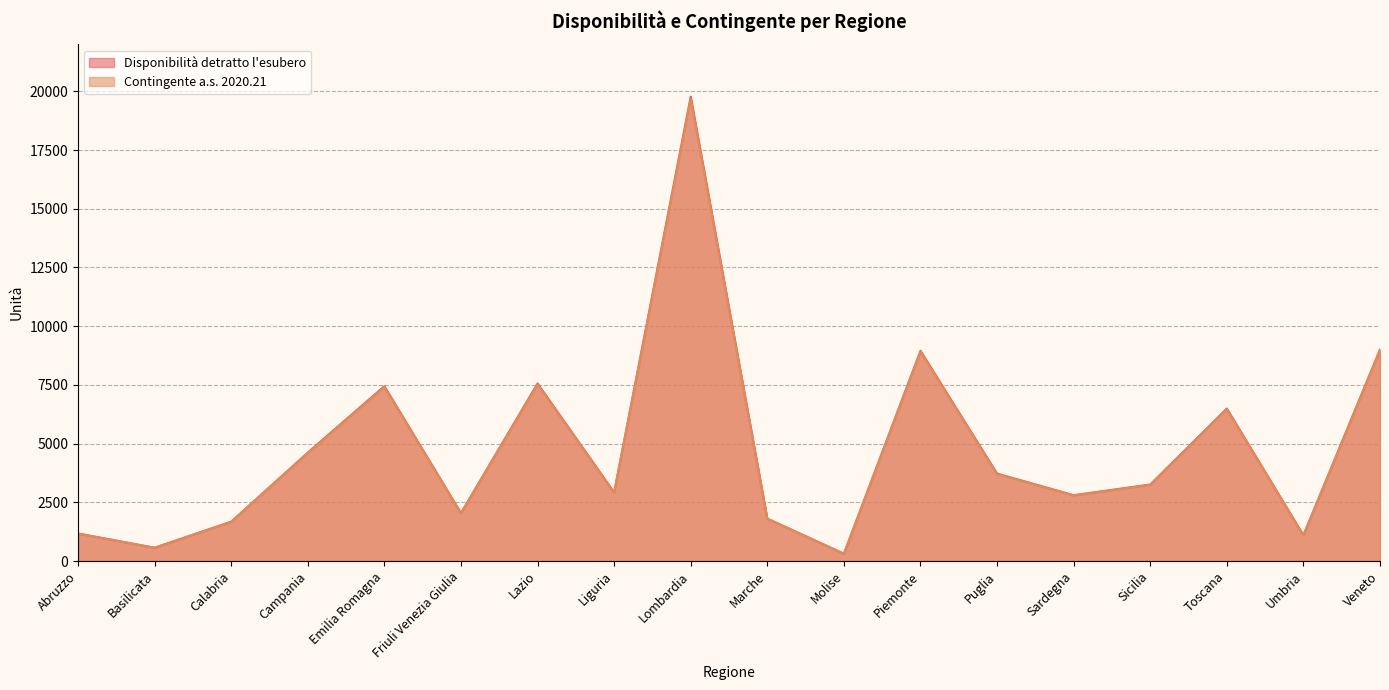

List the series in order of their overall mean, highest first.

Disponibilità detratto l'esubero, Contingente a.s. 2020.21